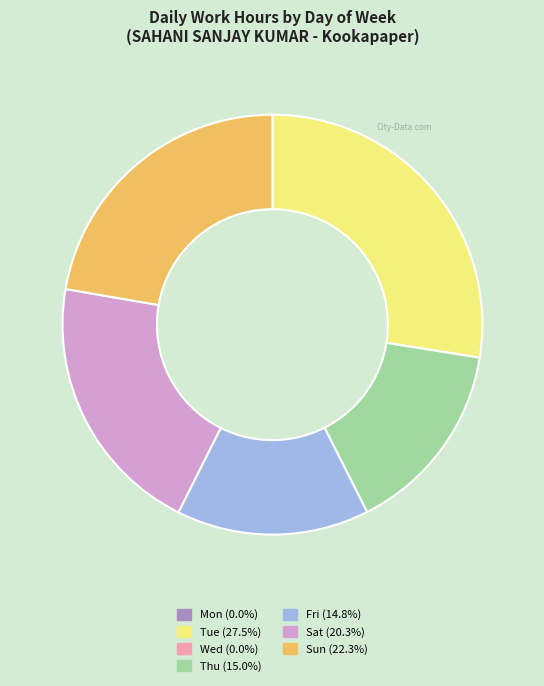

Does Sat represent more than half of the total?

No